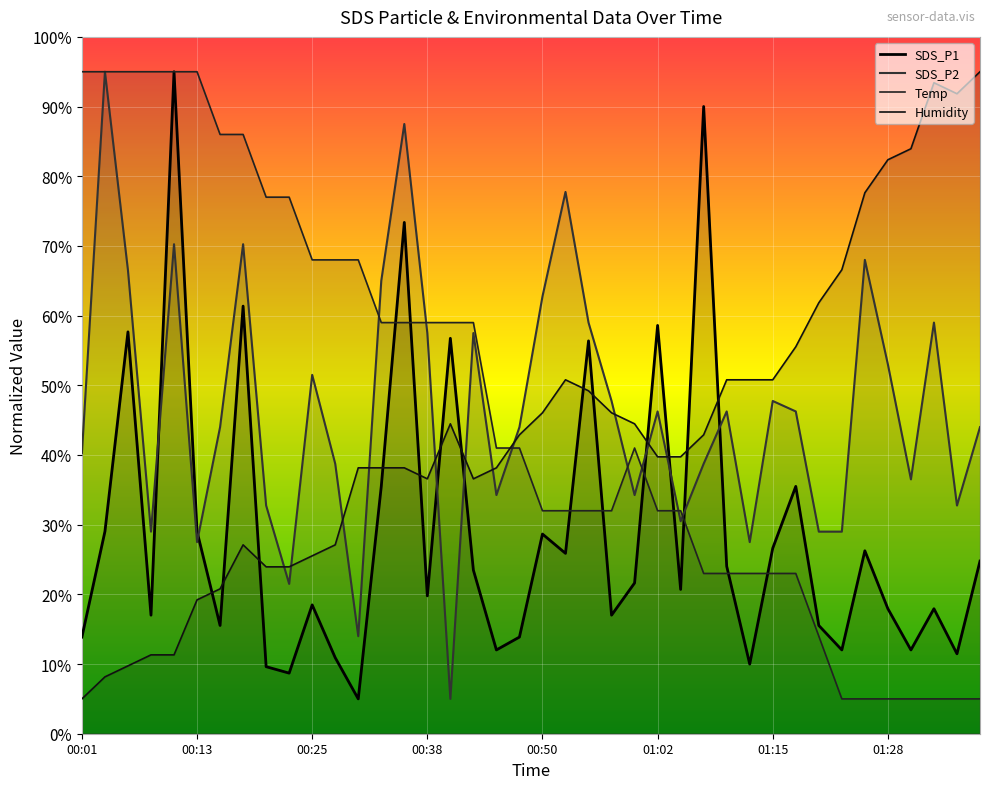

Is the value of SDS_P2 at 01:38 greater than the value of SDS_P1 at 00:23?

Yes